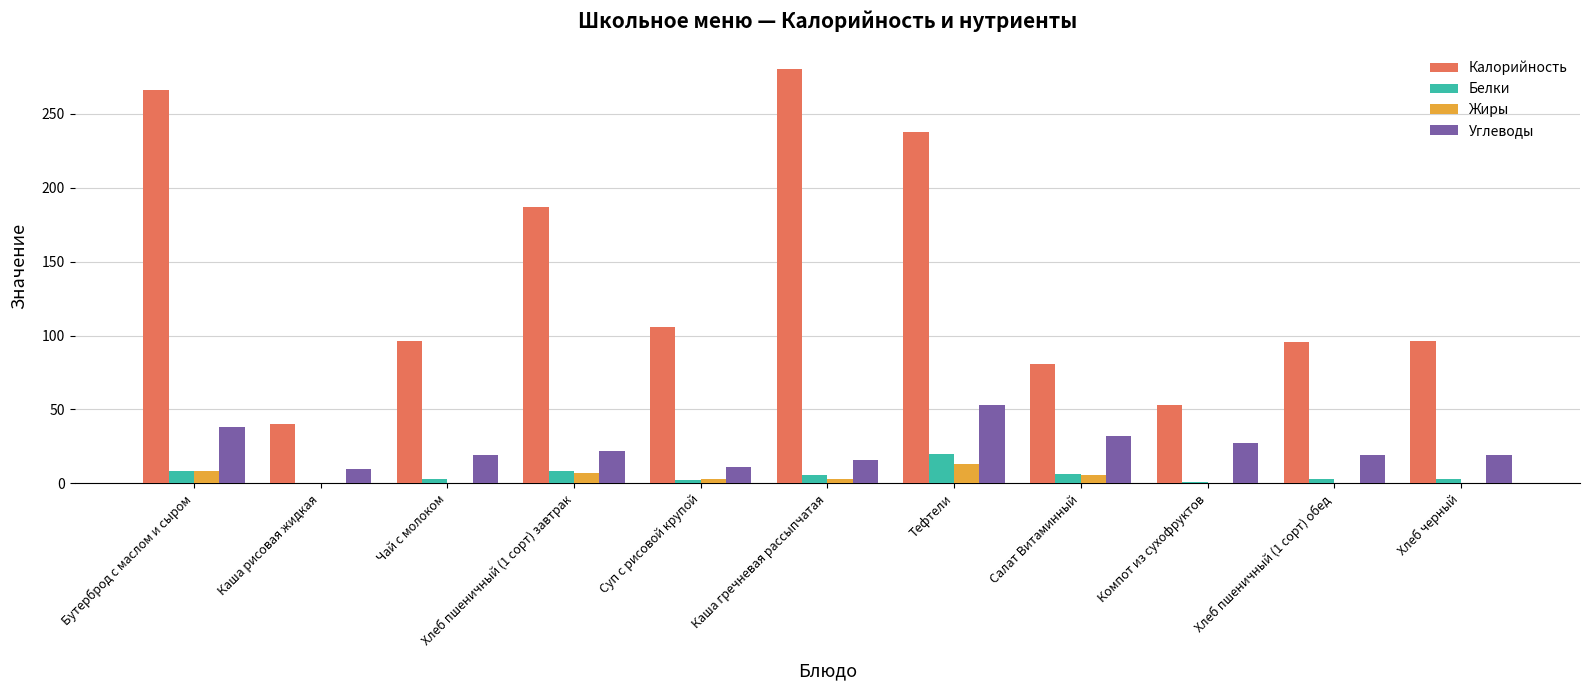

At which category does the chart reach its peak across all series?

Каша гречневая рассыпчатая